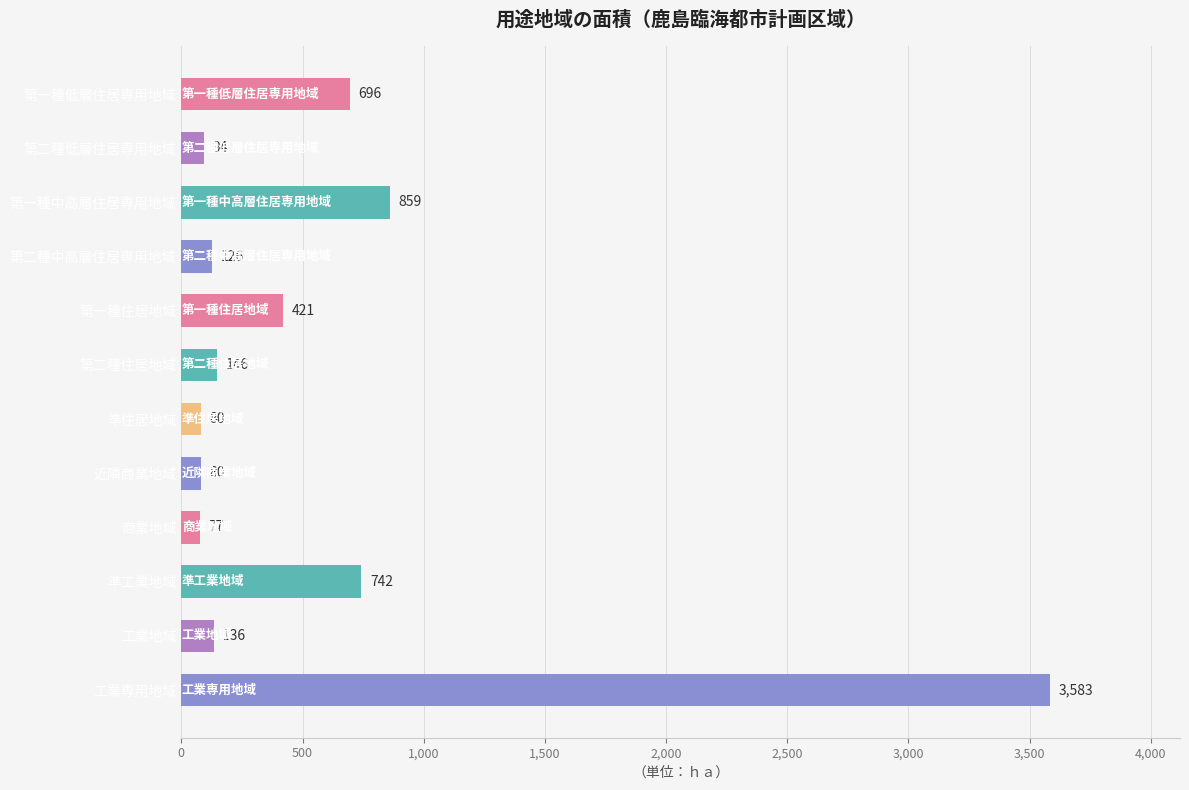

Reading bottom to top, what are all the values shown in this chart?

工業専用地域=3583	工業地域=136	準工業地域=742	商業地域=77	近隣商業地域=80	準住居地域=80	第二種住居地域=146	第一種住居地域=421	第二種中高層住居専用地域=126	第一種中高層住居専用地域=859	第二種低層住居専用地域=94	第一種低層住居専用地域=696